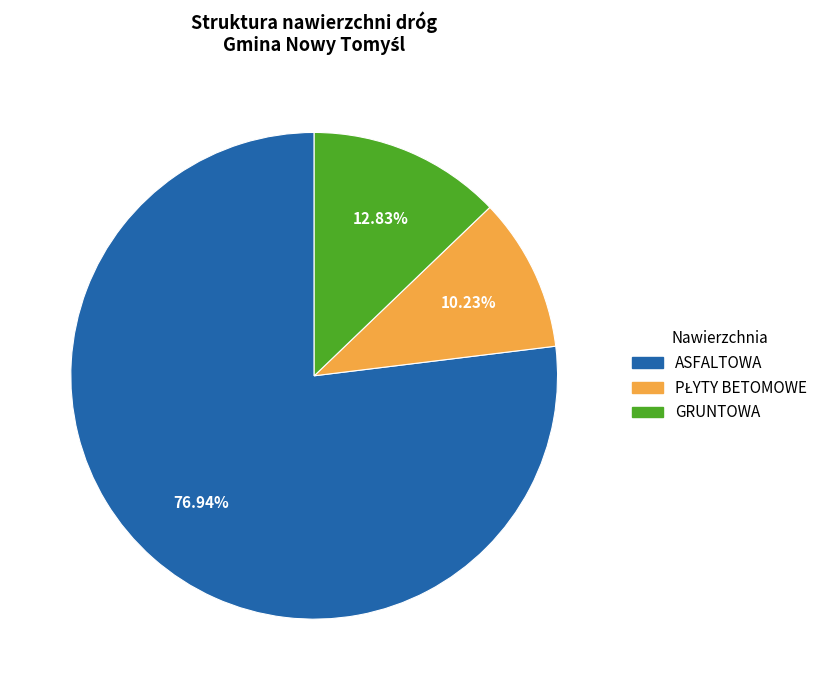

Which slice is the largest?

ASFALTOWA